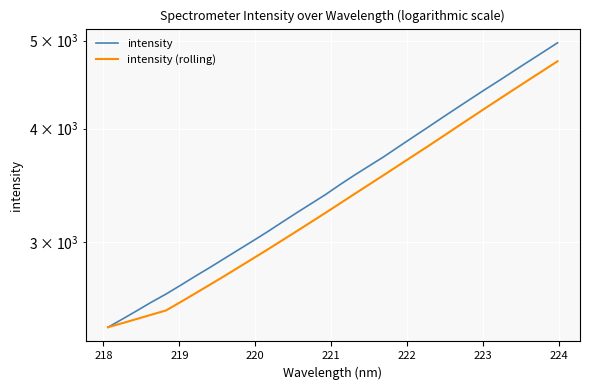

What is the difference between the maximum and minimum values in the intensity series?

2554.0